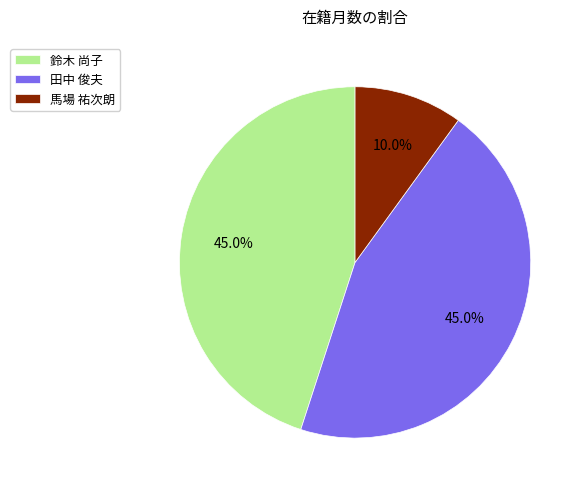

What percentage is NOT represented by 田中 俊夫?

55.0%